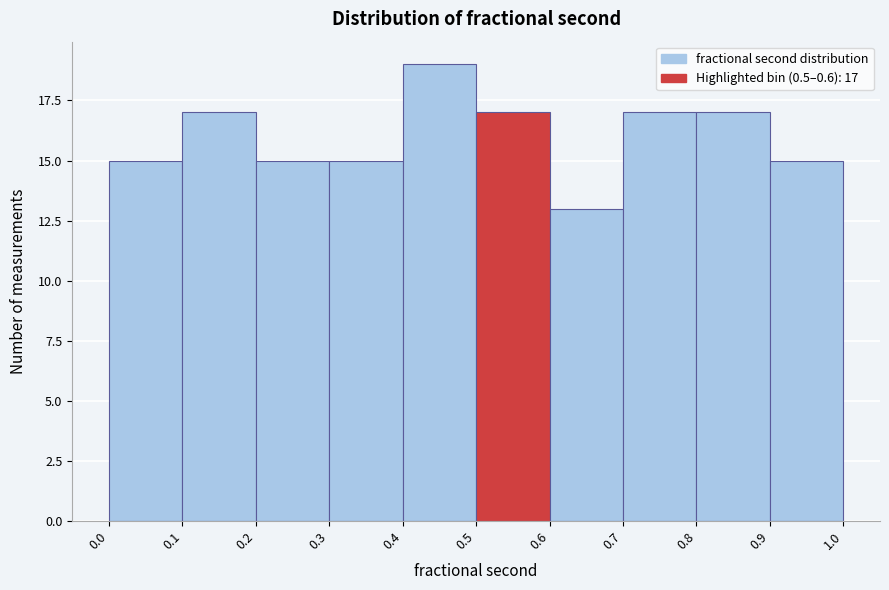

Which range on the x-axis has the tallest bar?

0.4 to 0.5